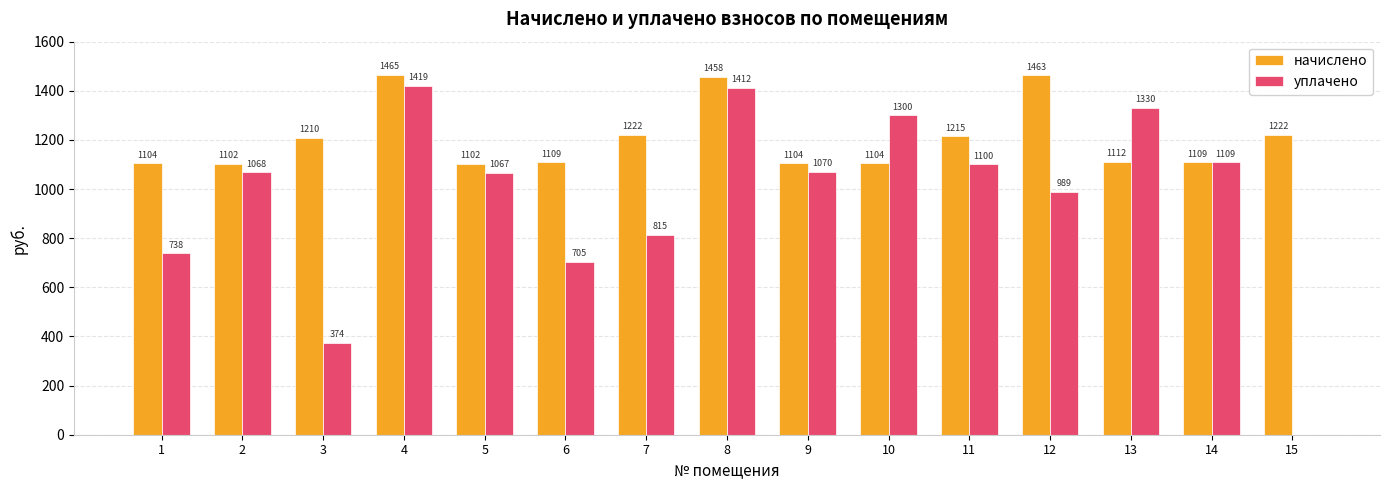

Are the bars horizontal?

No